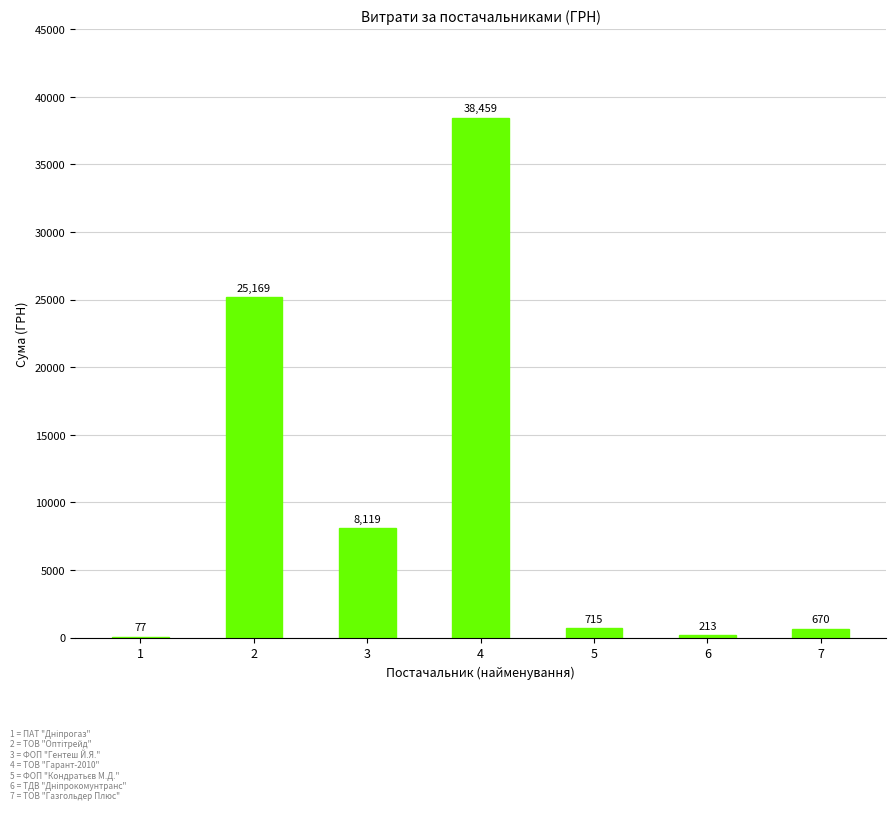

What is the maximum value shown in the chart?

38459.0